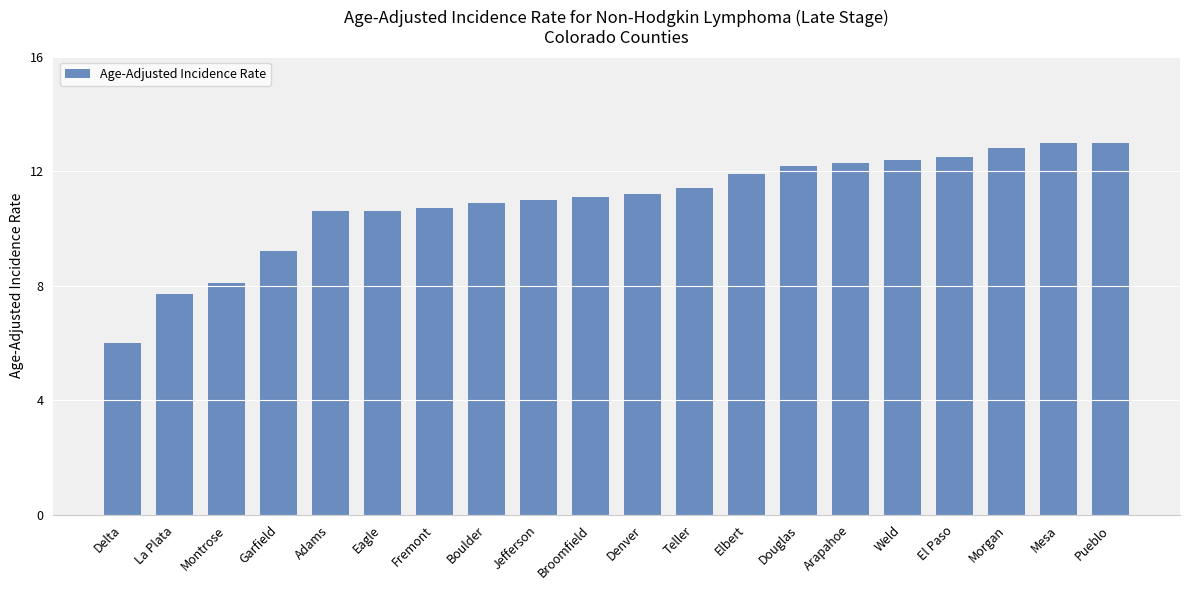

What is the difference between the maximum and minimum values?

7.0